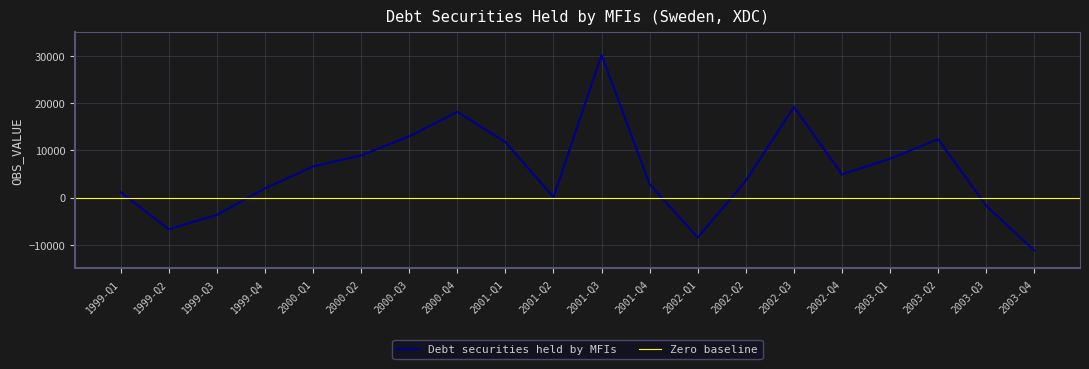

What is the minimum value shown in the chart?

-11203